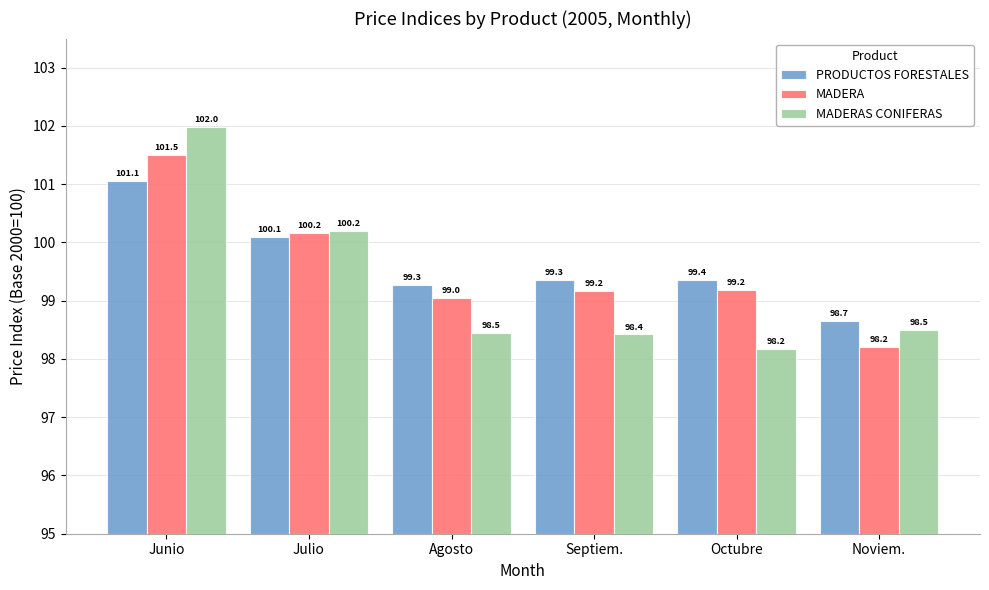

Which series has the largest range (max minus min)?

MADERAS CONIFERAS